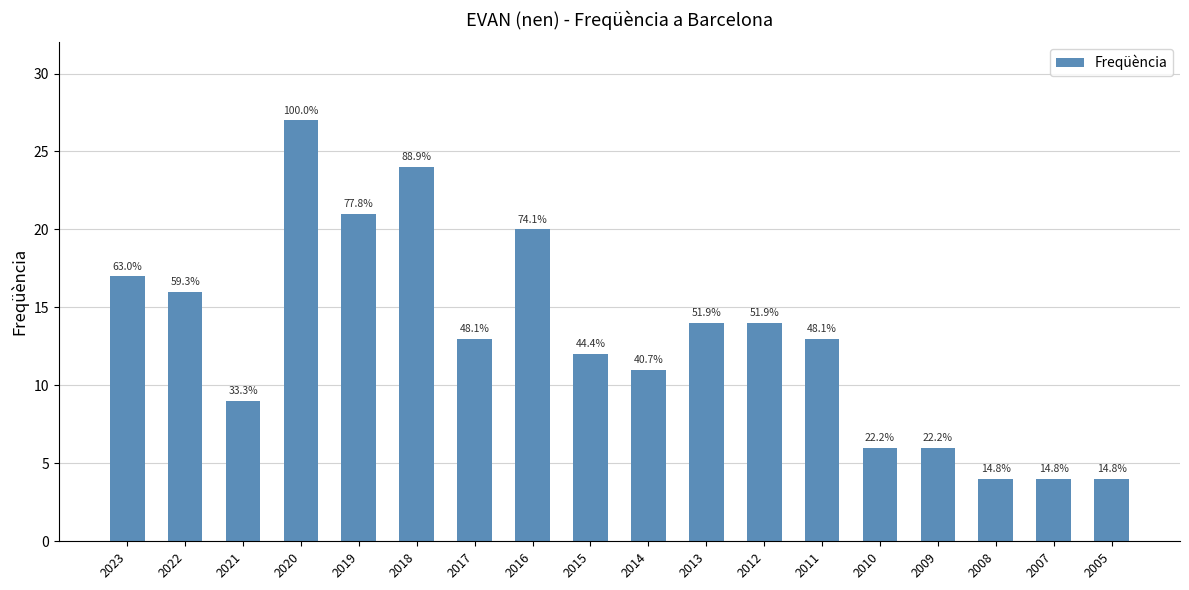

What is the average value?

13